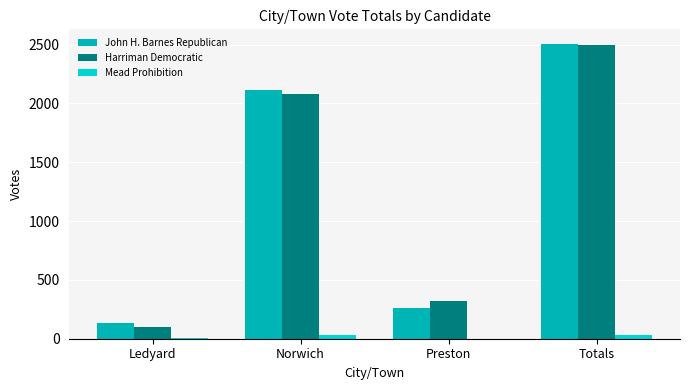

At which category is the sum across all series the highest?

Totals